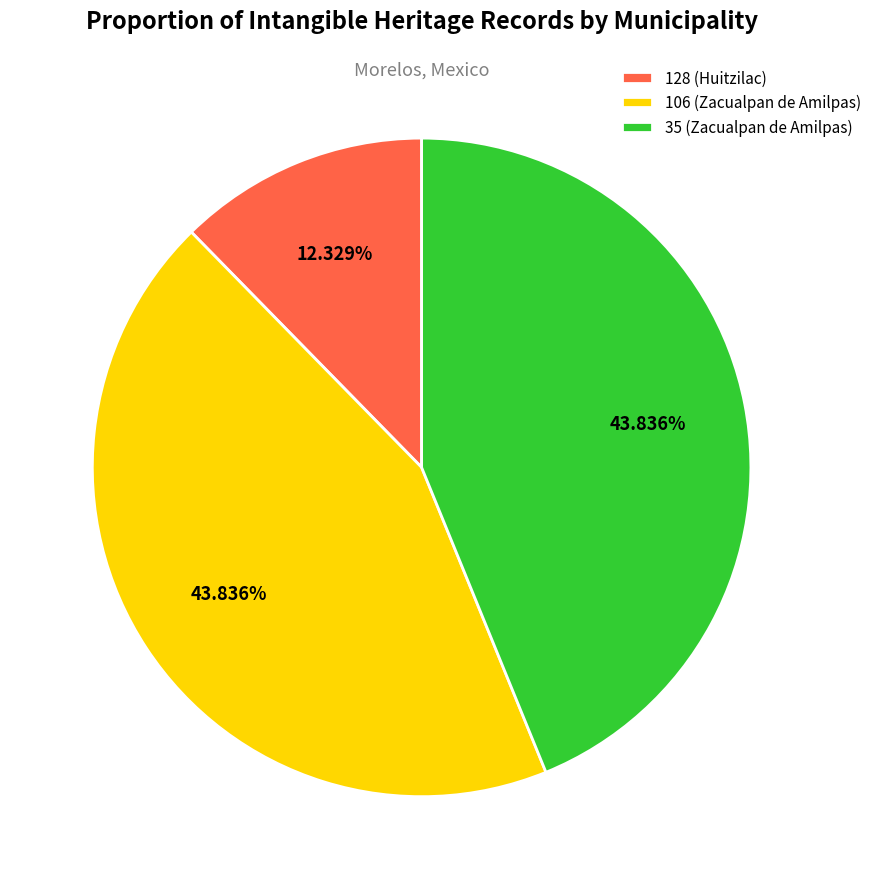

Count the number of slices in the pie.

3